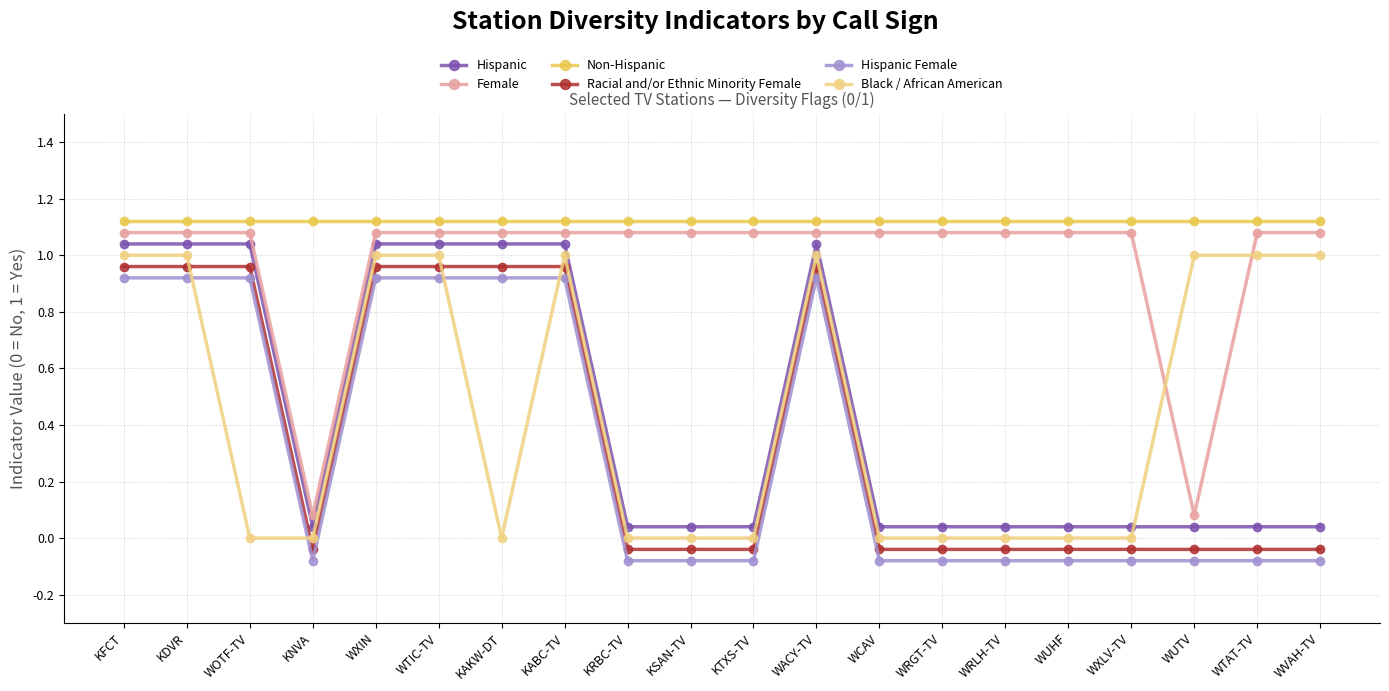

True or false: Hispanic has more than 0 interior local peaks.

True